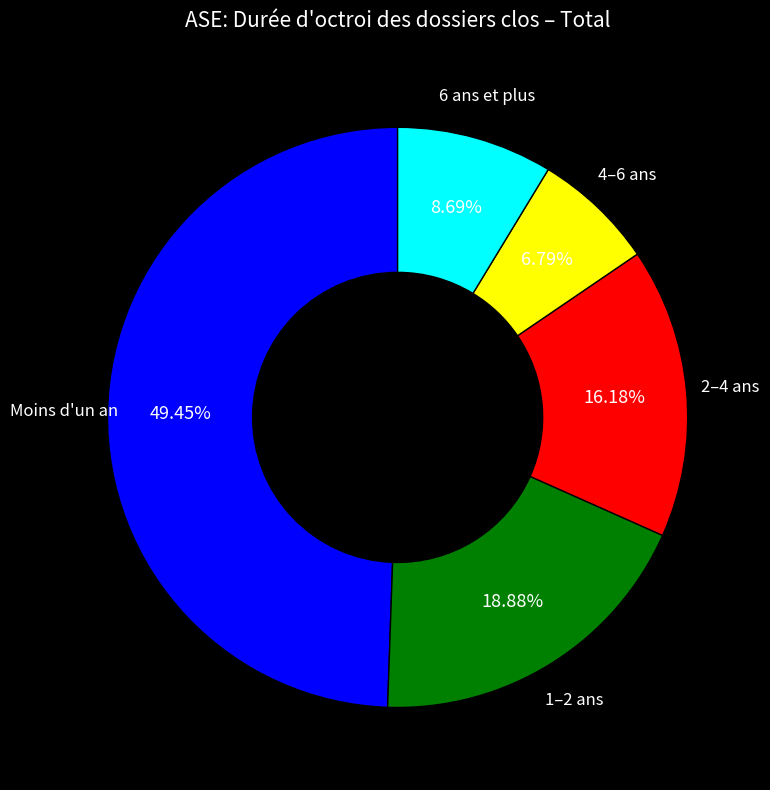

To the nearest percent, what portion does 2–4 ans represent?

16%